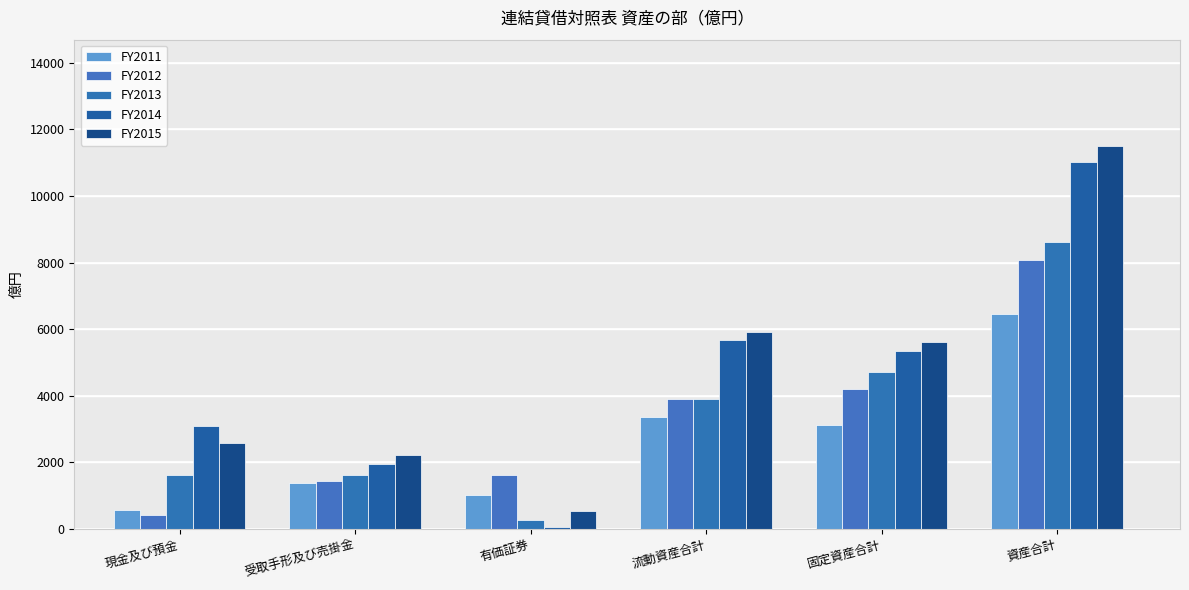

What is the greatest value displayed?

11506